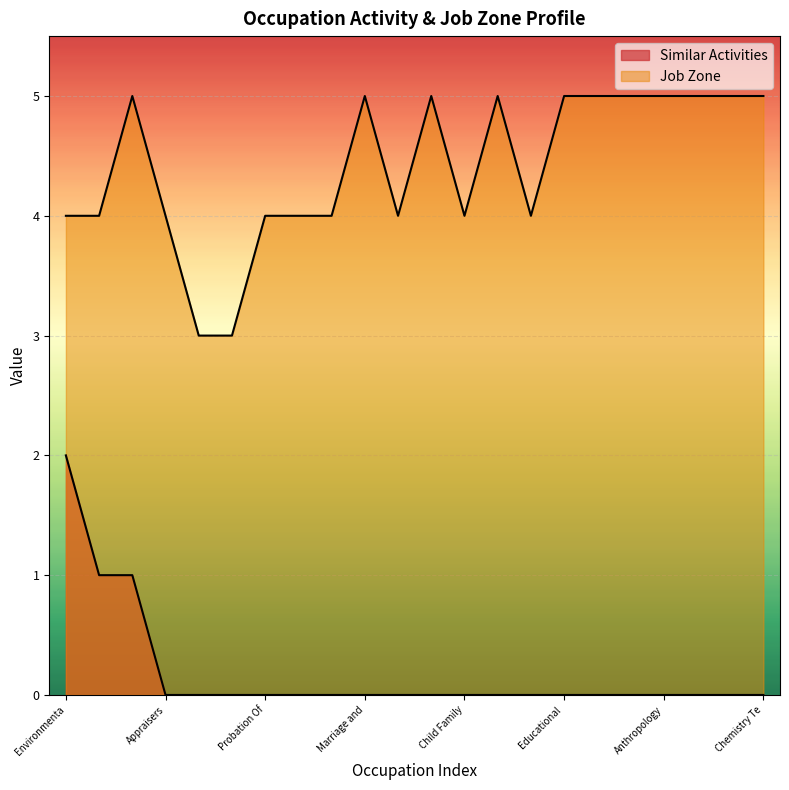

What is the label of the 4th point from the right?

Anthropology